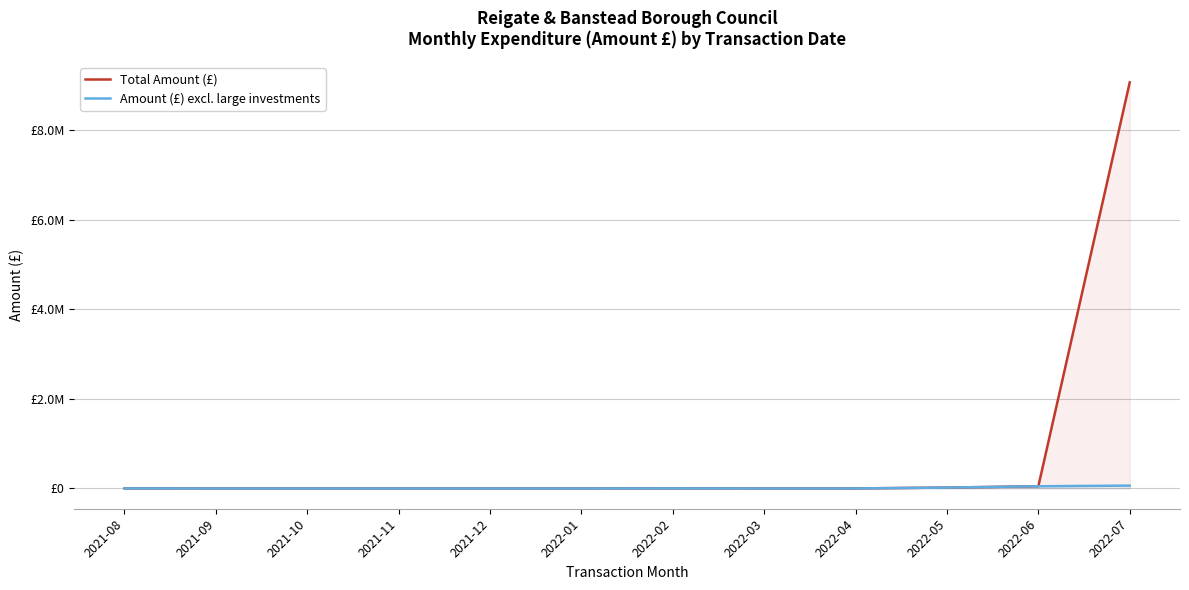

At which category does Total Amount (£) reach its first local peak?

2022-02